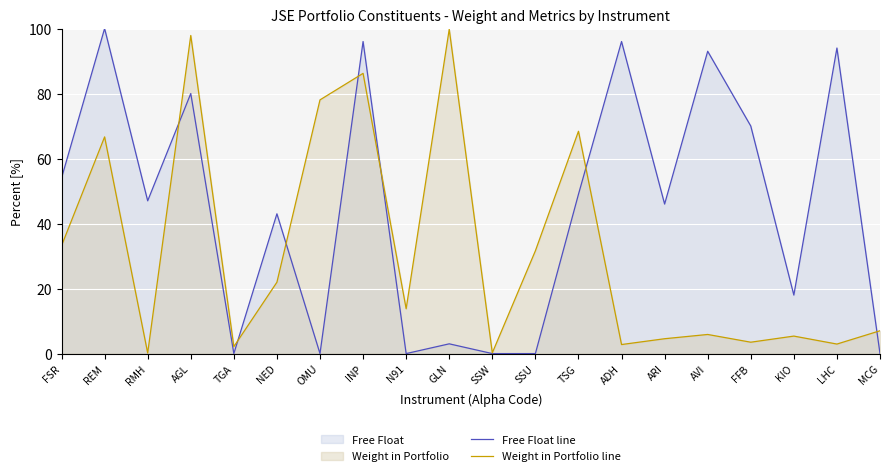

How many values in the Free Float line series exceed 47?

9